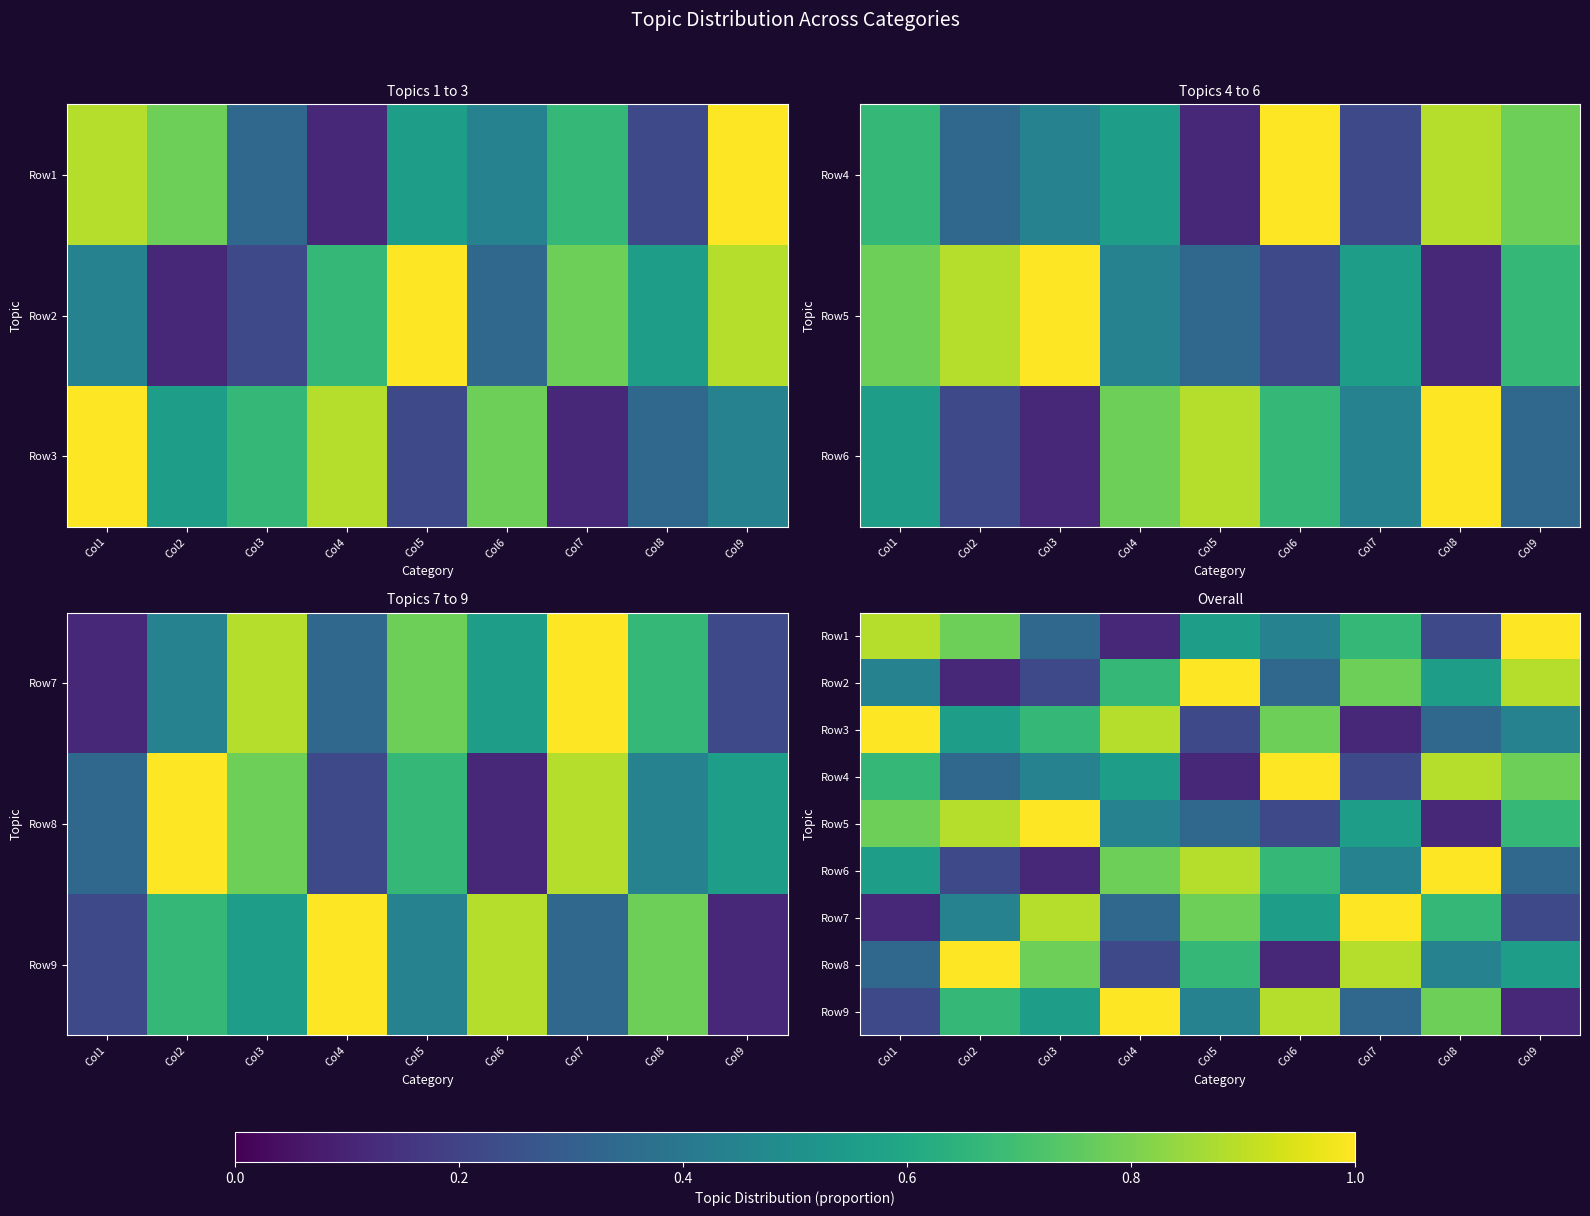

What is the greatest value displayed?

1.0